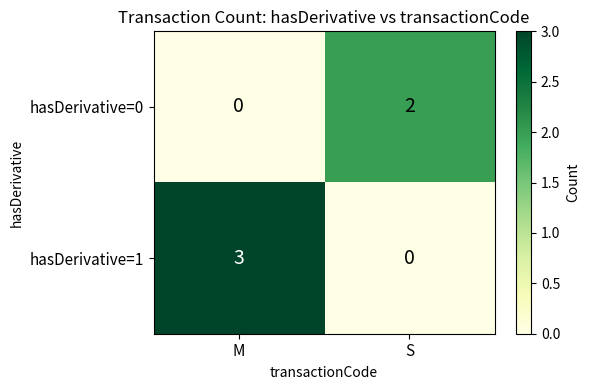

Which series has the largest total across all categories?

hasDerivative=1